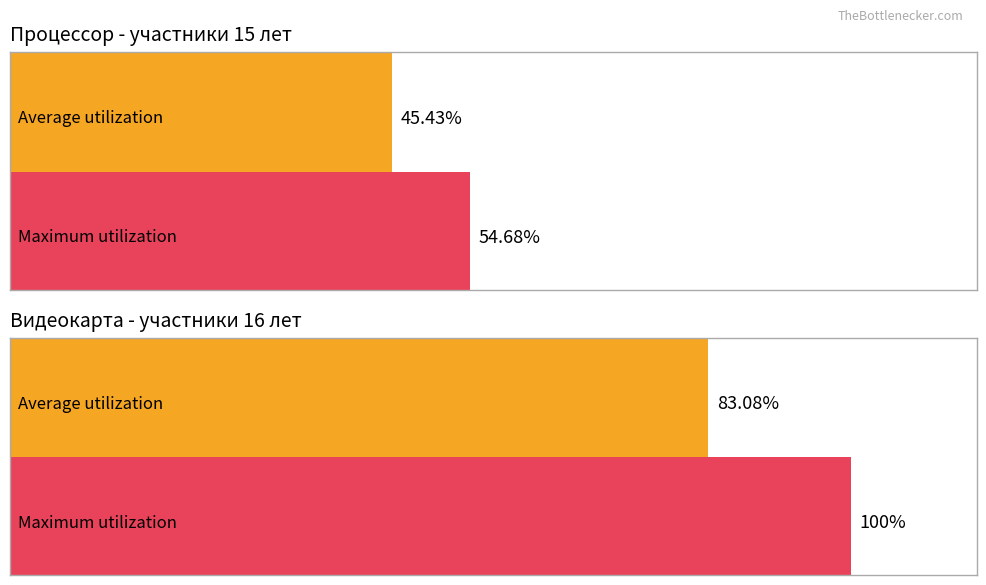

What is the highest value of the Average utilization series?

83.1